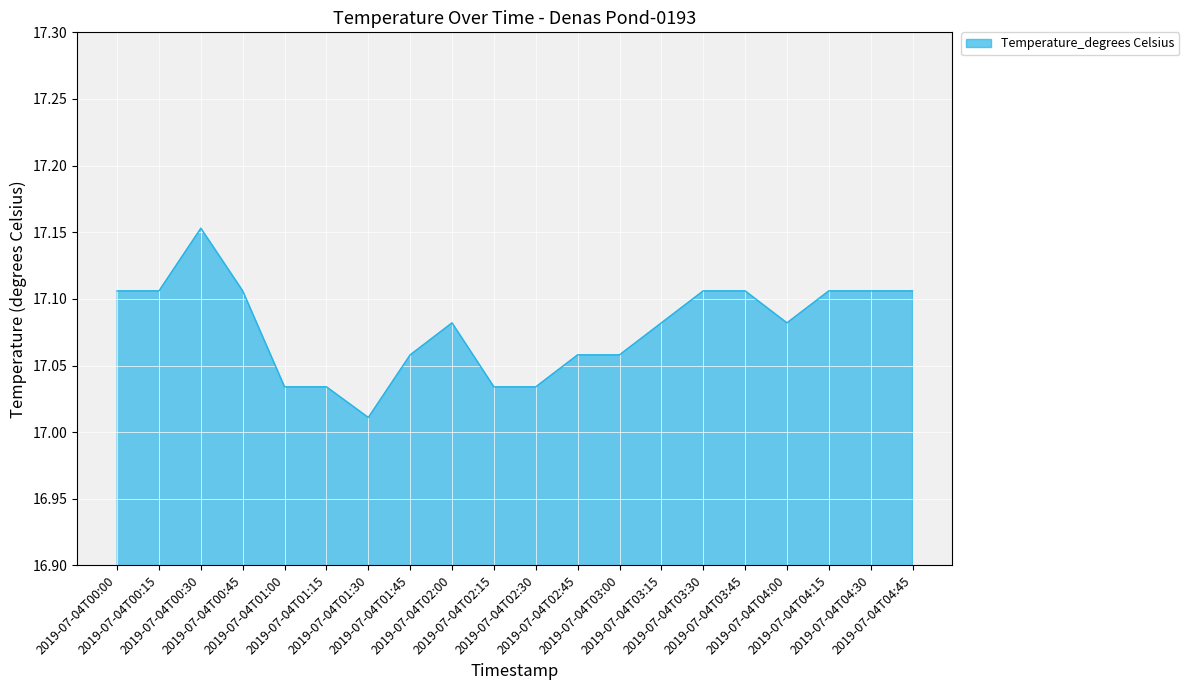

Is it true that the value at 2019-07-04T01:30 is 22.3?

False